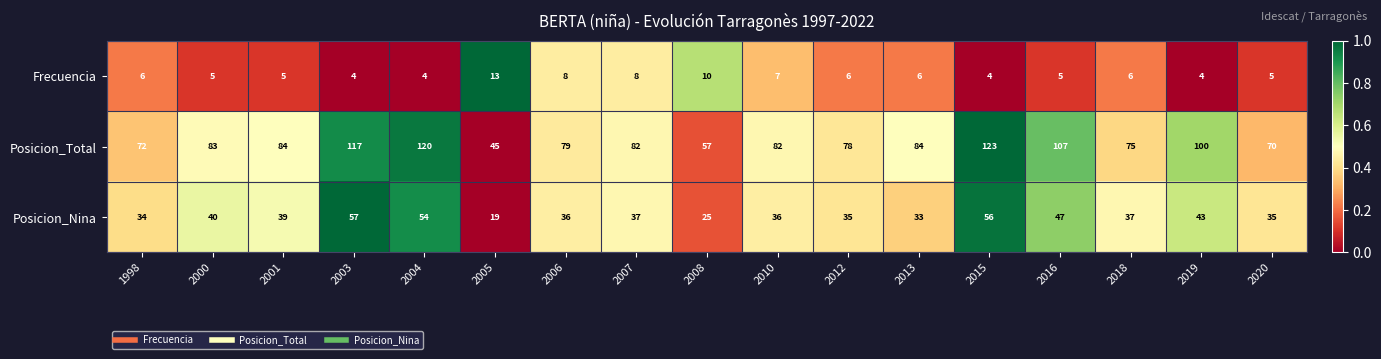

What is the sum of the Posicion_Nina values at 2001 and 2000?

79